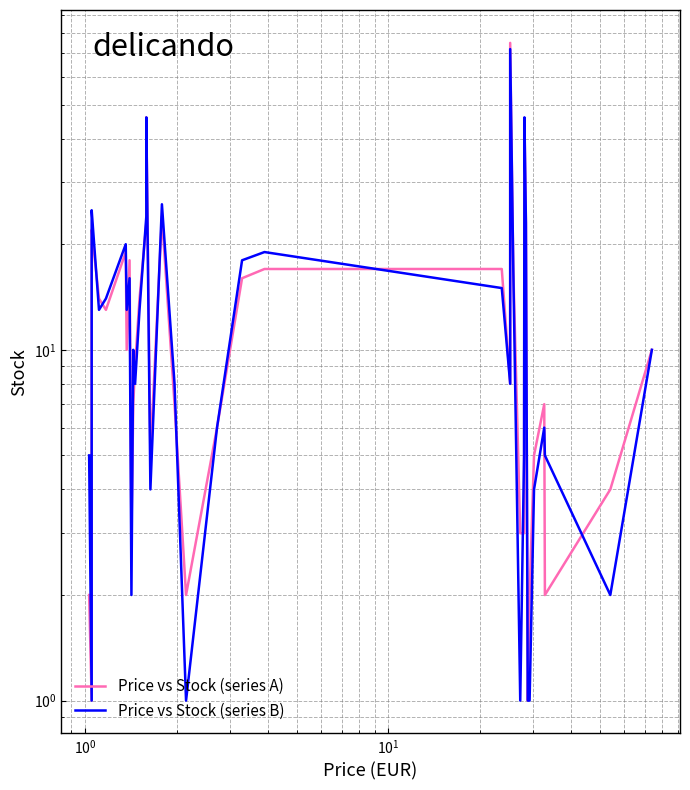

Does the chart display data point markers on the line(s)?

No